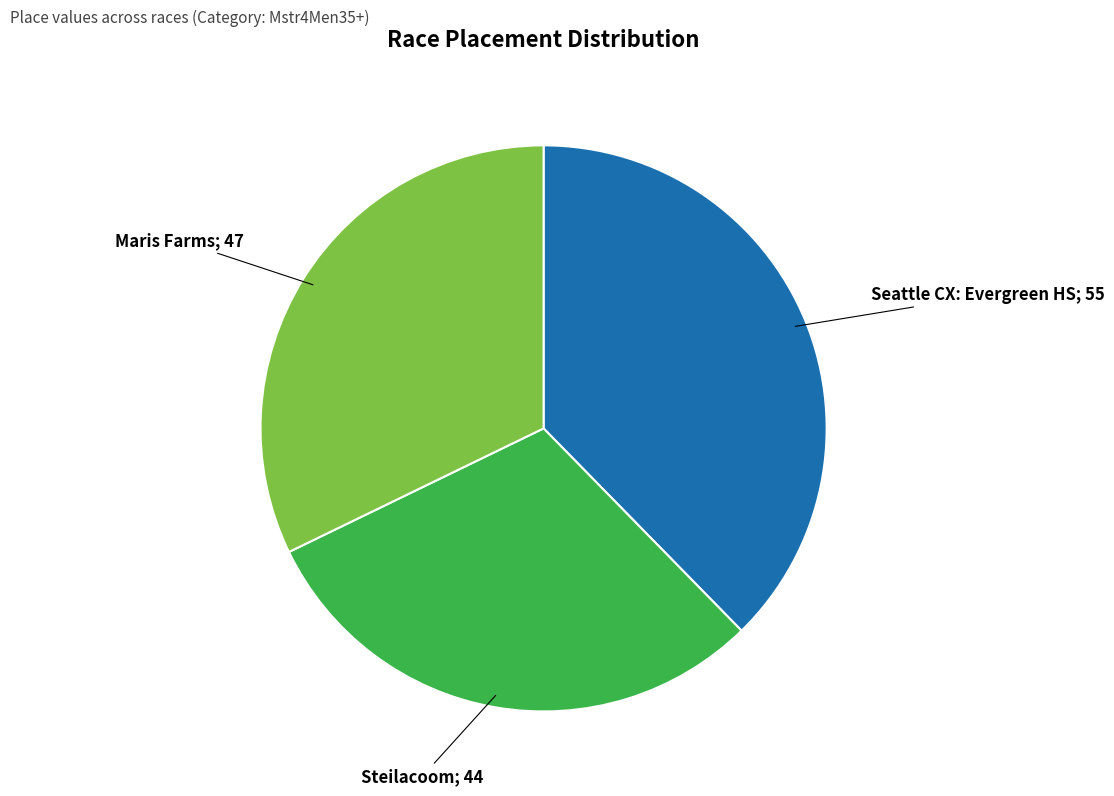

Count the number of slices in the pie.

3